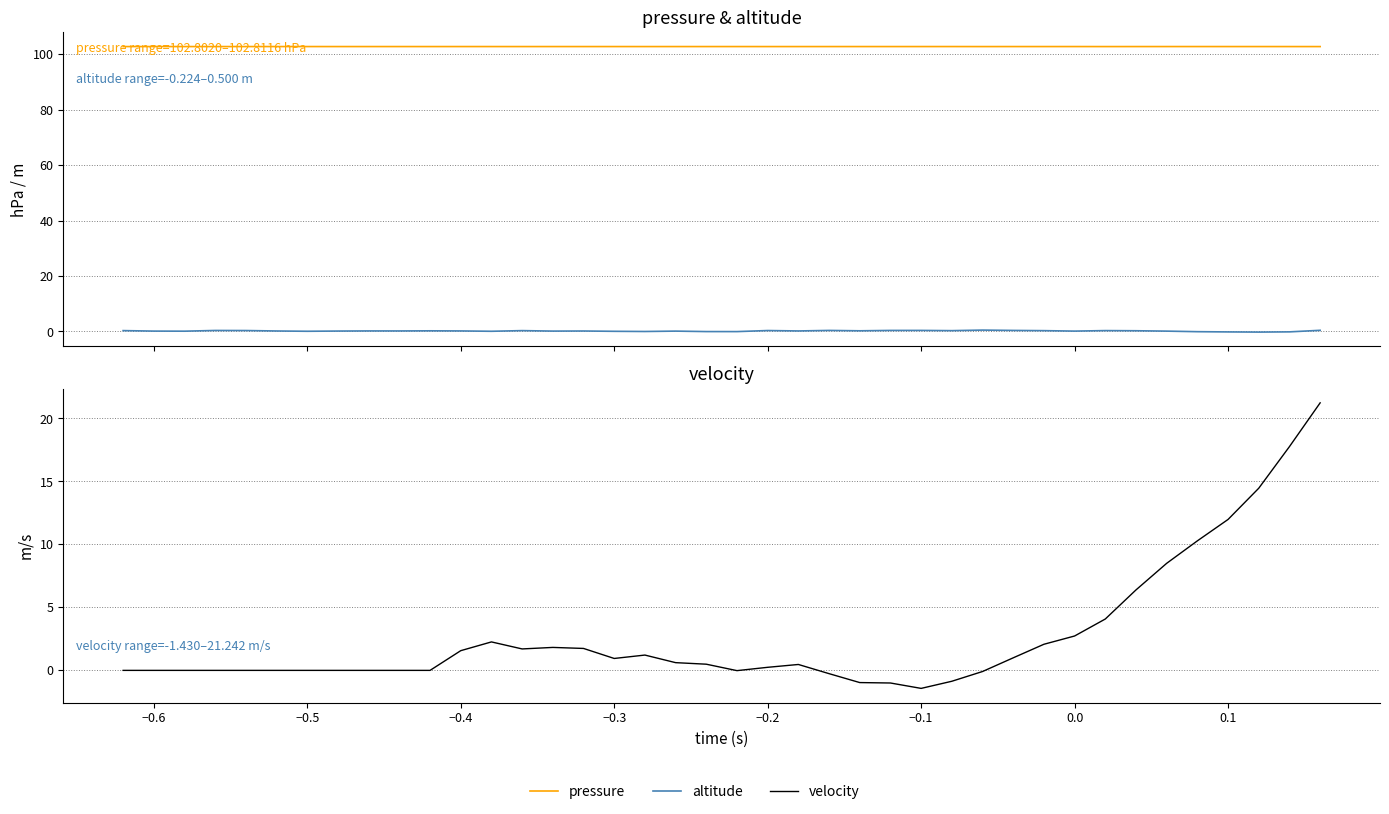

What is the value of the altitude point at the 35th from the left?

0.1